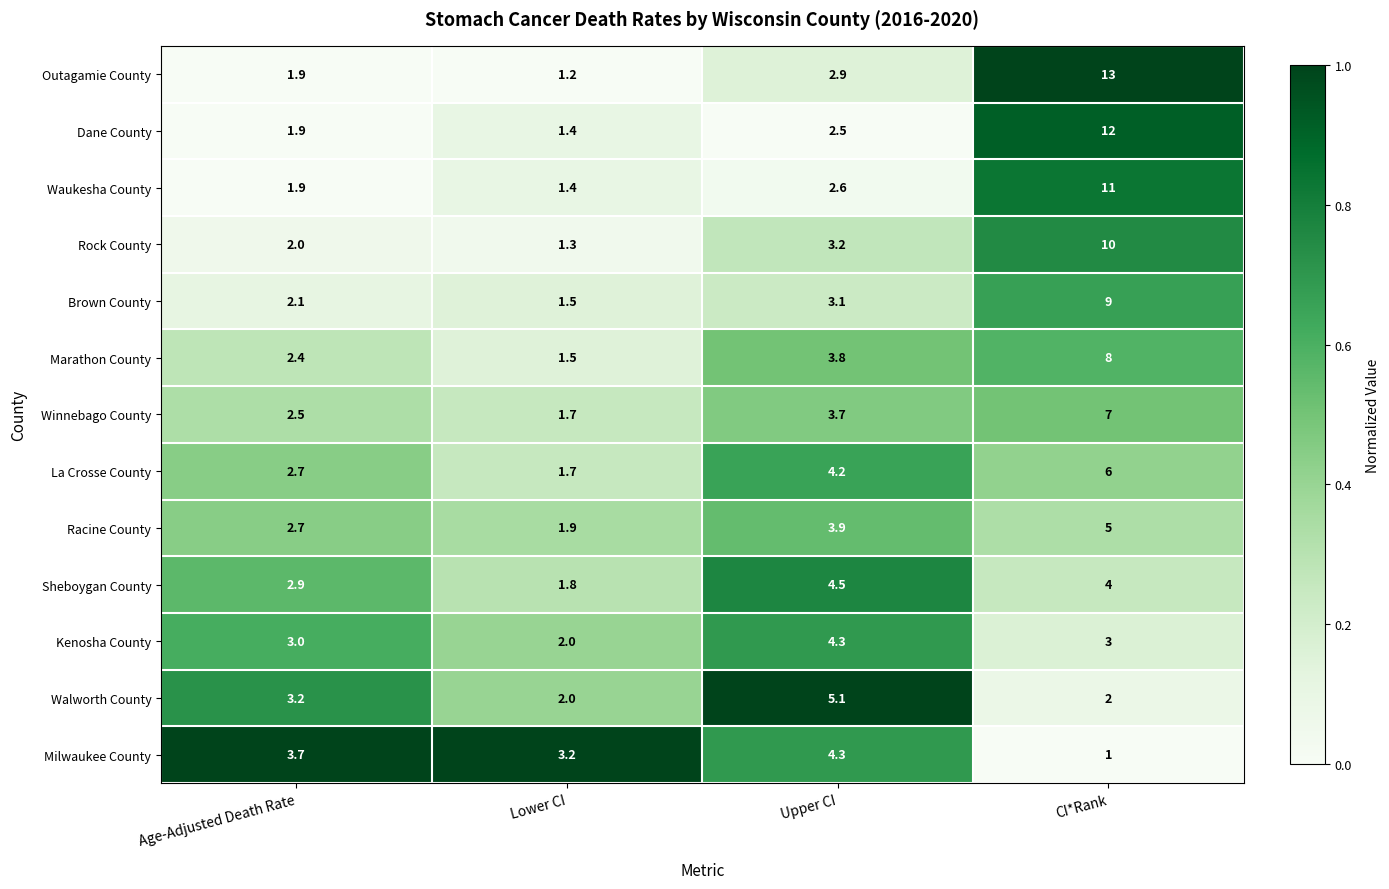

What is the minimum value for Winnebago County?

1.7